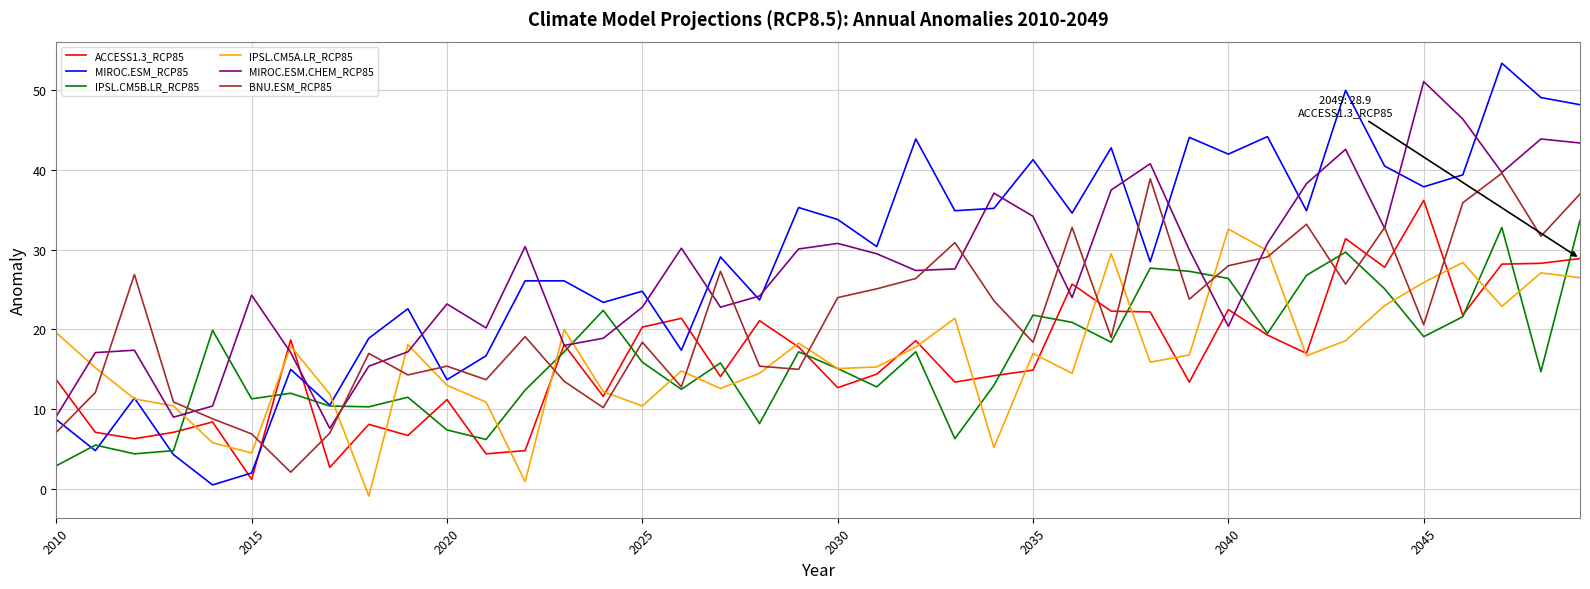

What is the highest value of the MIROC.ESM_RCP85 series?

53.4